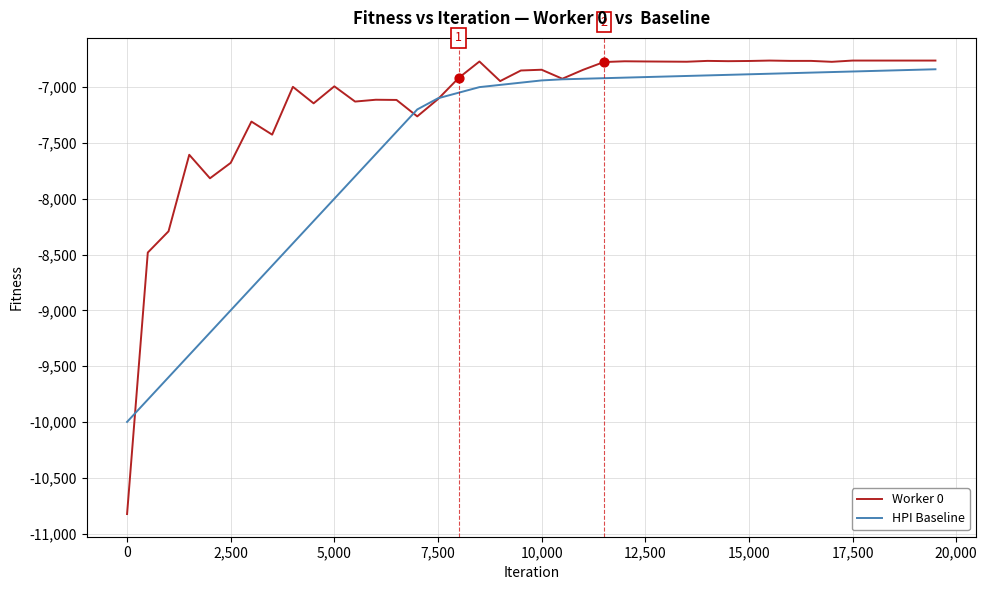

Which series has the largest total across all categories?

Worker 0